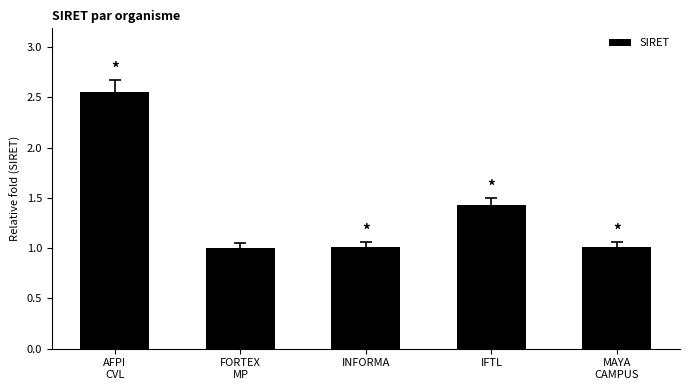

Is it true that the value at INFORMA is 1.0?

True